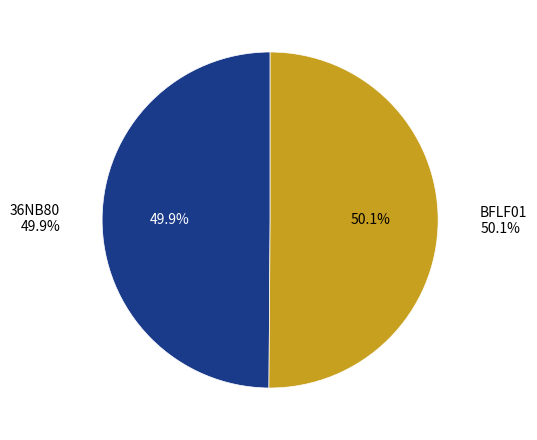

What is the majority slice?

BFLF01